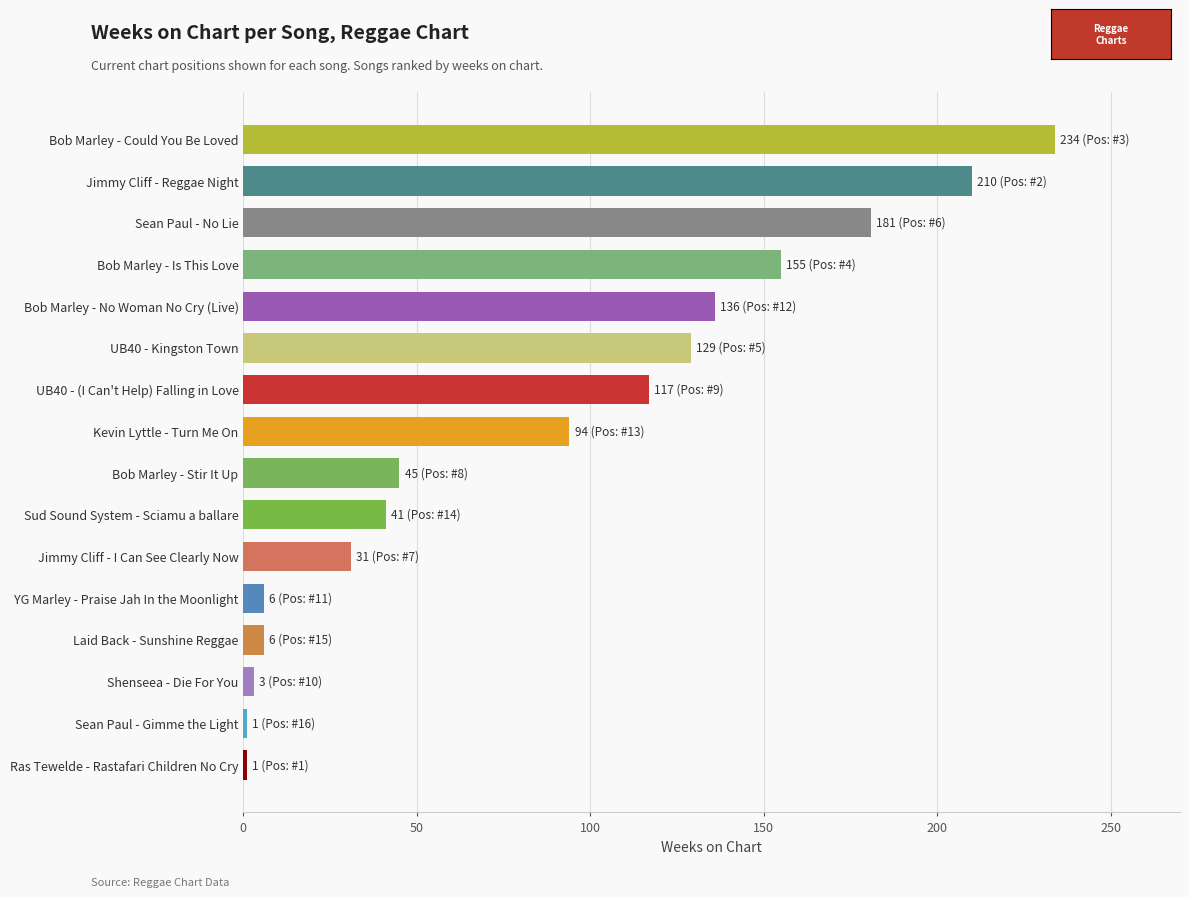

Between UB40 - Kingston Town and Sean Paul - No Lie, which is larger?

Sean Paul - No Lie